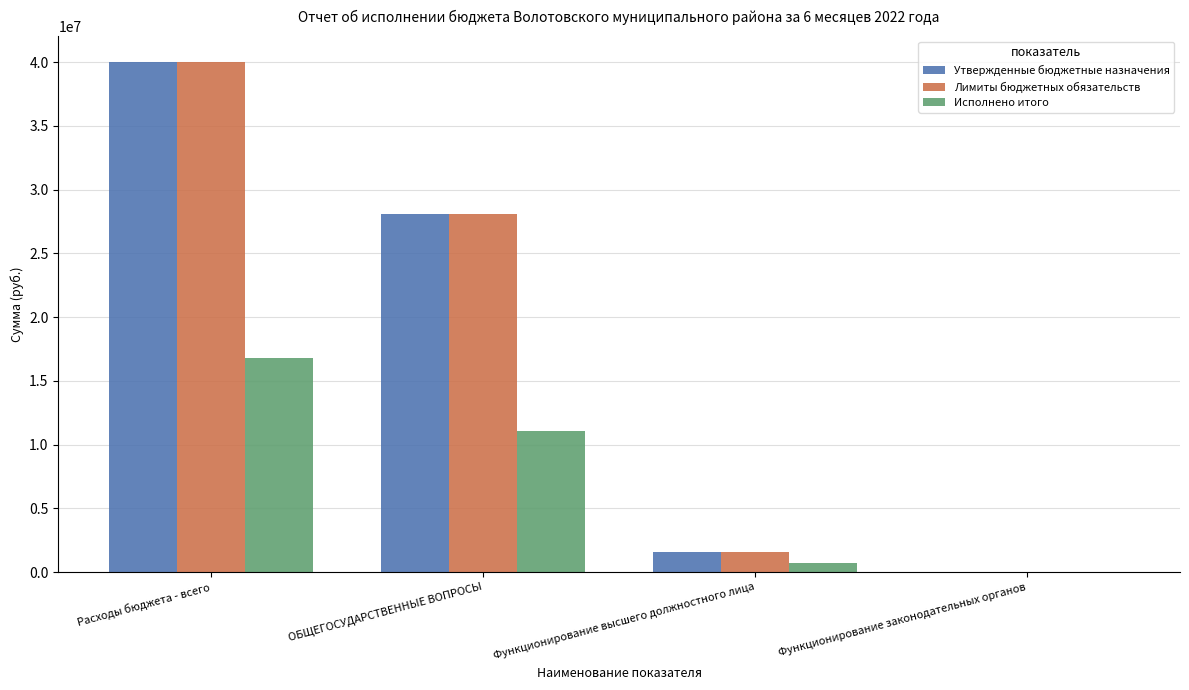

What is the approximate value of Лимиты бюджетных обязательств at Функционирование законодательных органов?

11830.0